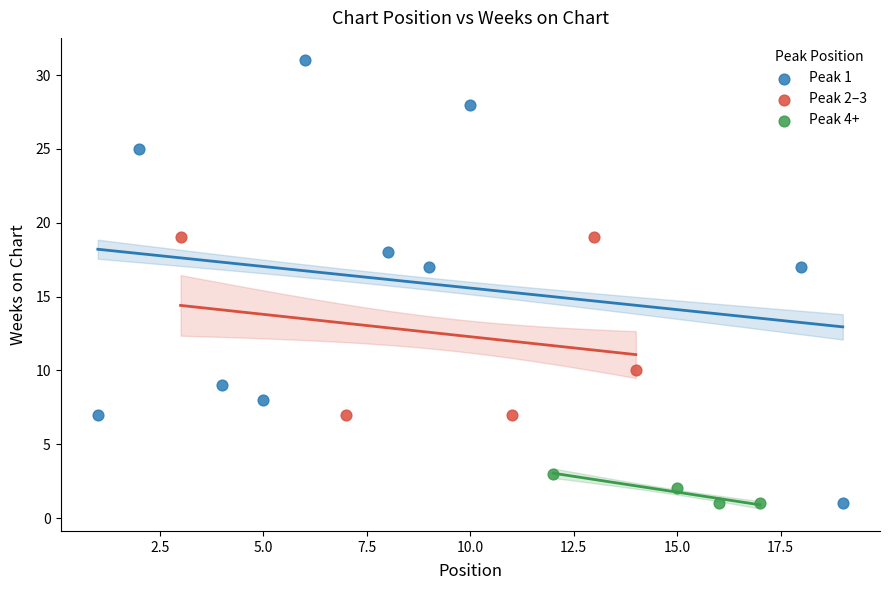

Which series reaches the maximum Y coordinate?

Peak 1